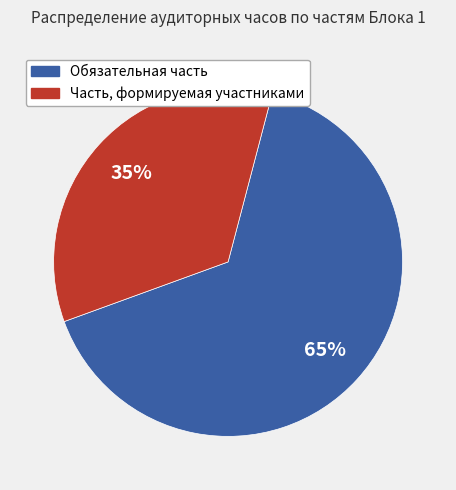

What is the ratio of the value at Часть, формируемая участниками to the value at Обязательная часть?

0.5